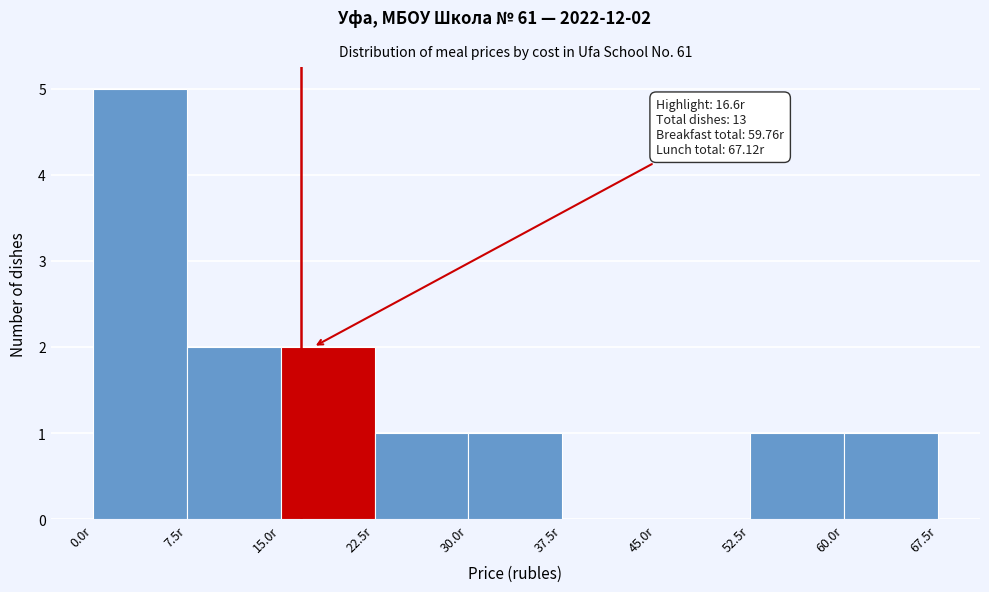

Which range on the x-axis has the tallest bar?

0.0 to 7.5